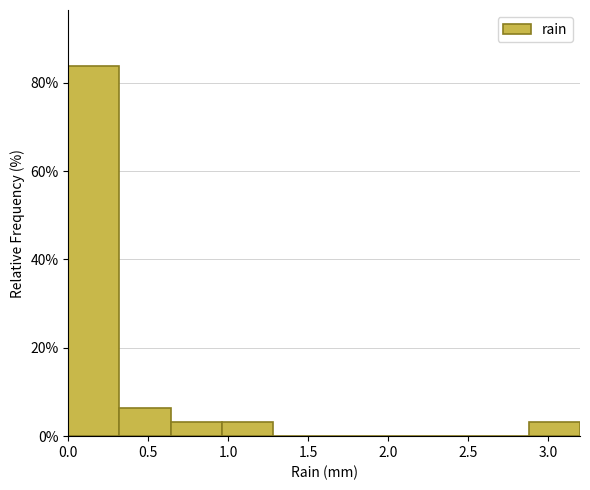

Over which range of the x-axis is the bar tallest?

0.00 to 0.32